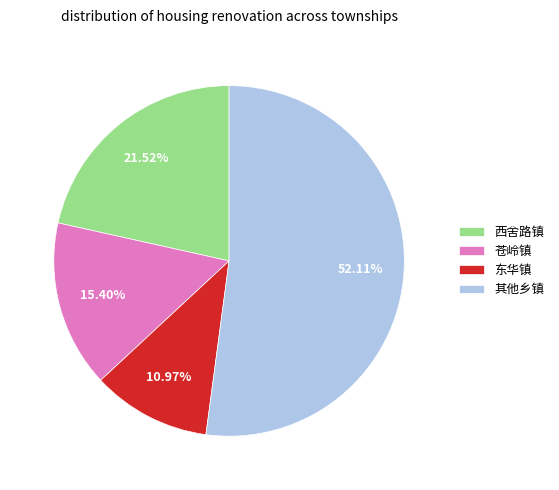

Is there any slice that represents more than half of the pie?

Yes